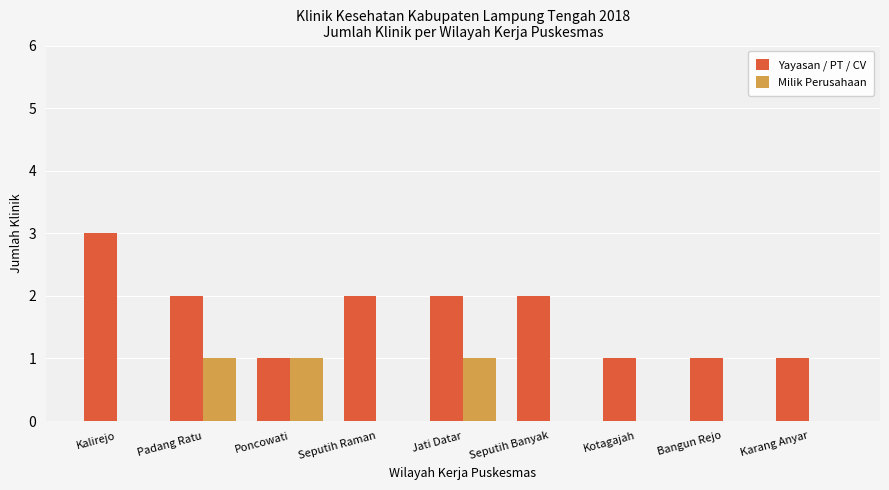

Reading left to right, list all the values displayed in this chart.

Yayasan / PT / CV: Kalirejo=3	Padang Ratu=2	Poncowati=1	Seputih Raman=2	Jati Datar=2	Seputih Banyak=2	Kotagajah=1	Bangun Rejo=1	Karang Anyar=1
Milik Perusahaan: Kalirejo=0	Padang Ratu=1	Poncowati=1	Seputih Raman=0	Jati Datar=1	Seputih Banyak=0	Kotagajah=0	Bangun Rejo=0	Karang Anyar=0